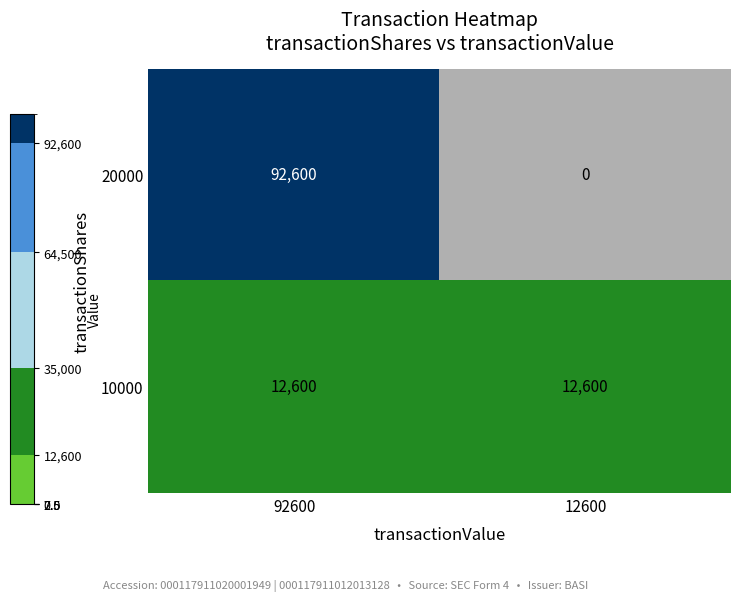

Reading right to left, transcribe all the data shown in this chart.

20000: 0	92600
10000: 12600	12600